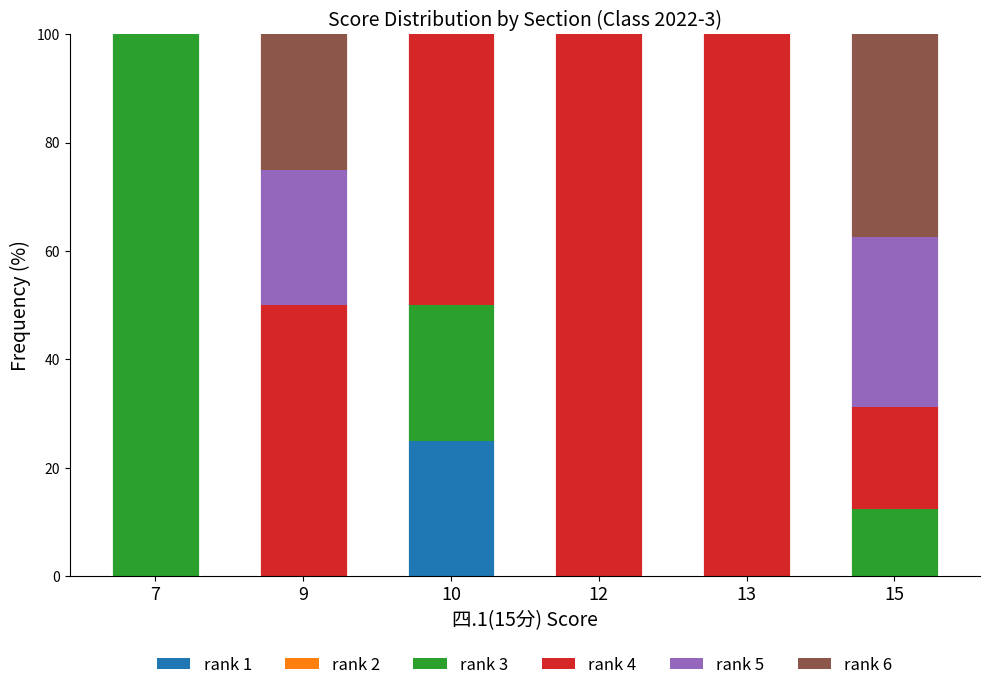

What is the highest value of the rank 1 series?

25.0